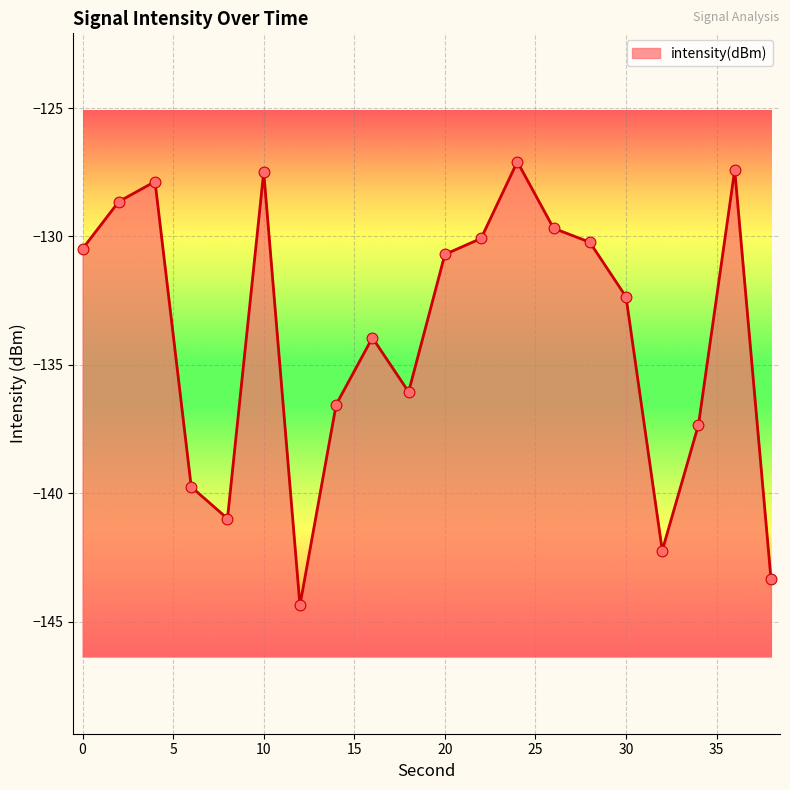

Which has a higher value, 26 or 32?

26